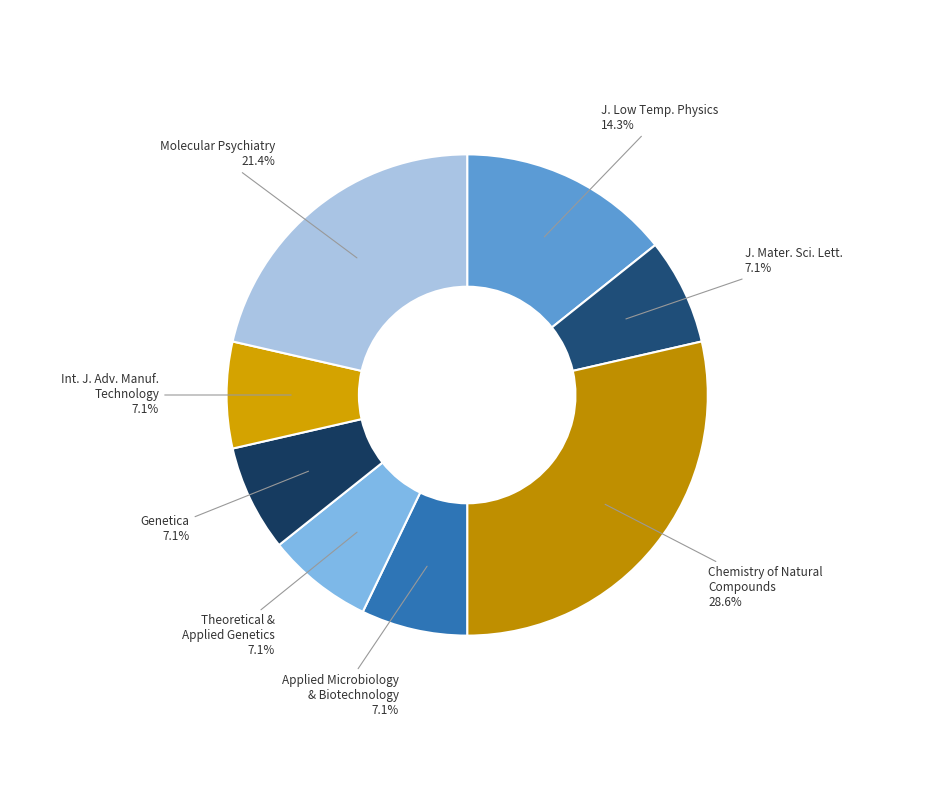

What percentage is NOT represented by Applied Microbiology & Biotechnology?

92.9%